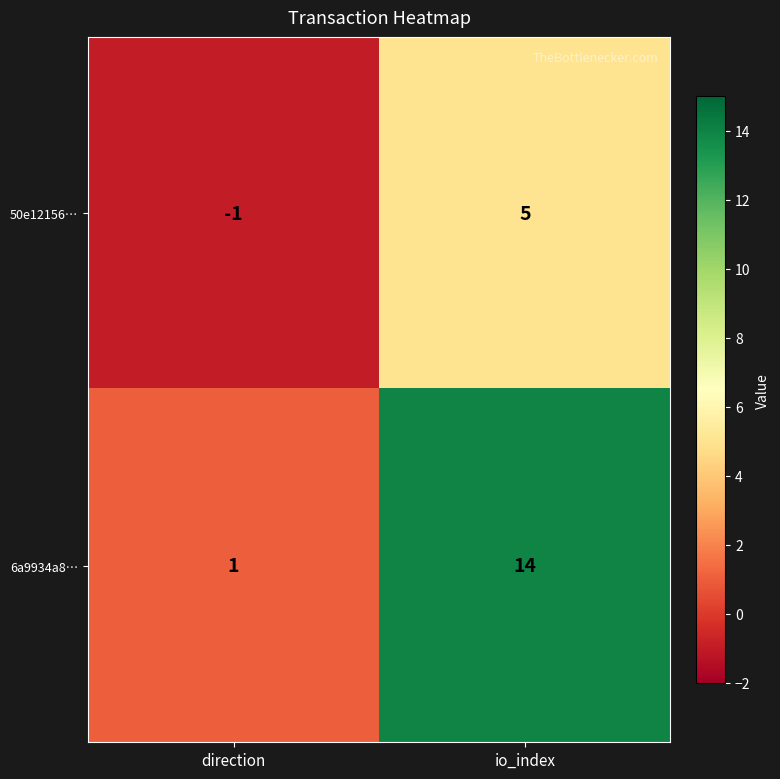

Rank the series by their maximum value, from highest to lowest.

6a9934a8…, 50e12156…